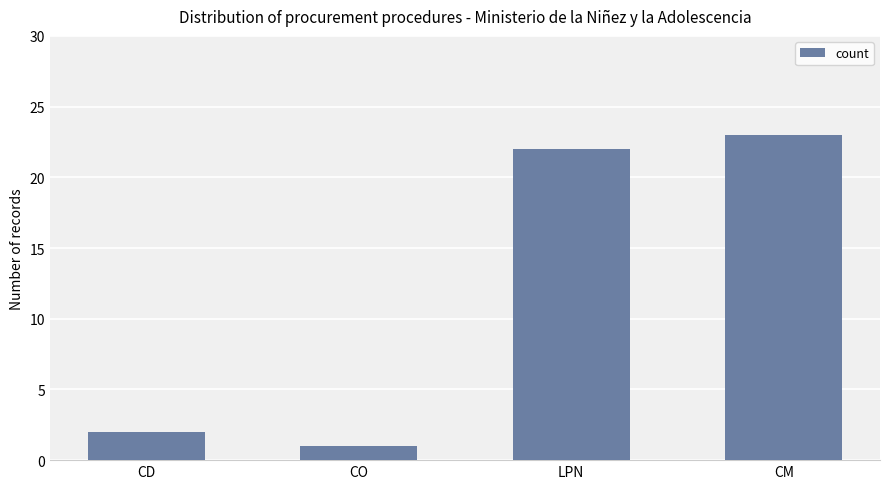

At which category does the chart reach its peak across all series?

CM